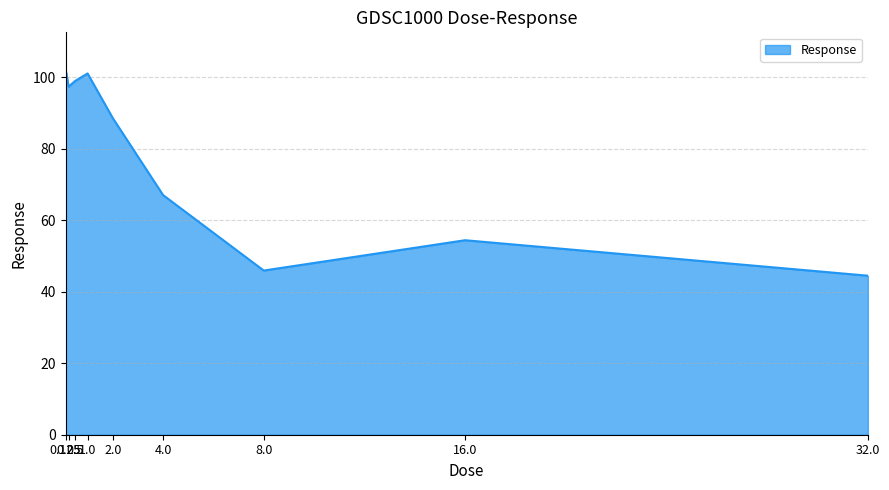

Approximately how many times larger is the value at 0.125 compared to 1.0?

1.0